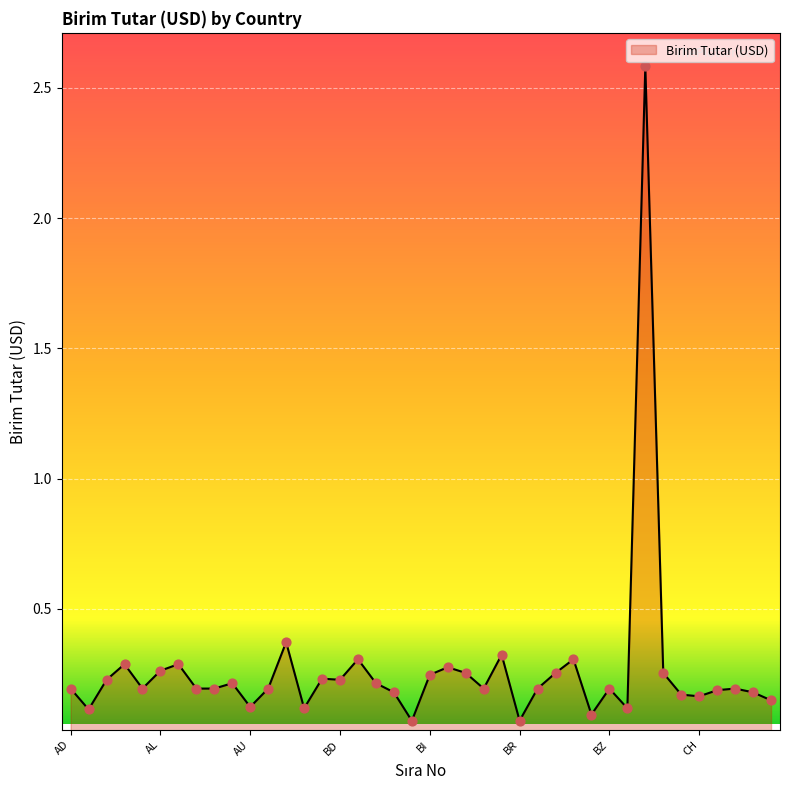

What is the difference between the maximum and minimum values?

2.5